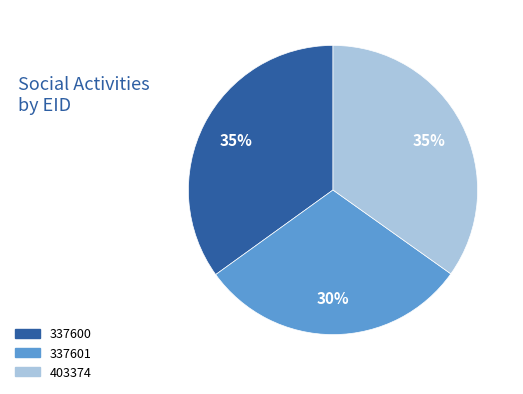

To the nearest percent, what portion does 403374 represent?

35%